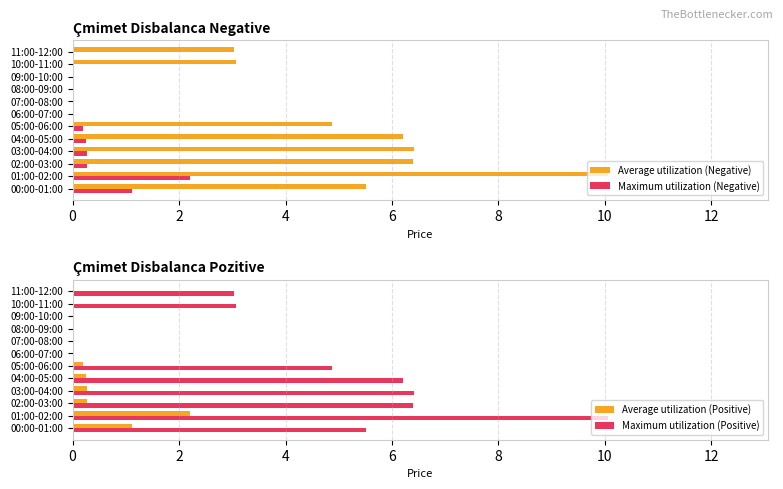

How many positive values does the Average utilization (Positive) series have?

6